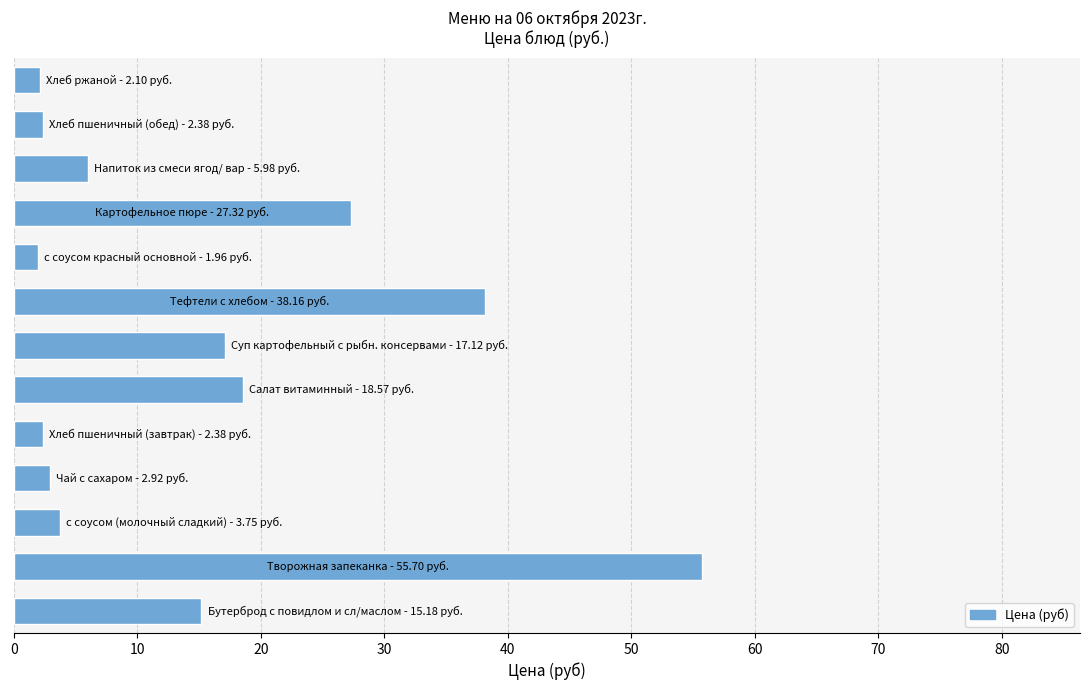

What is the average value?

14.9